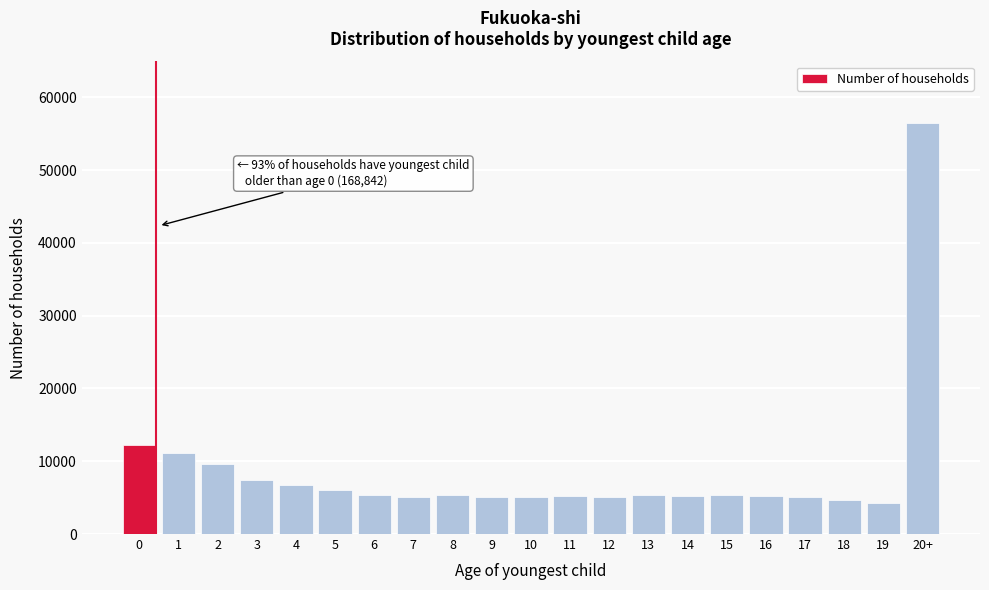

What is the value of the 3rd bar from the left?

9635